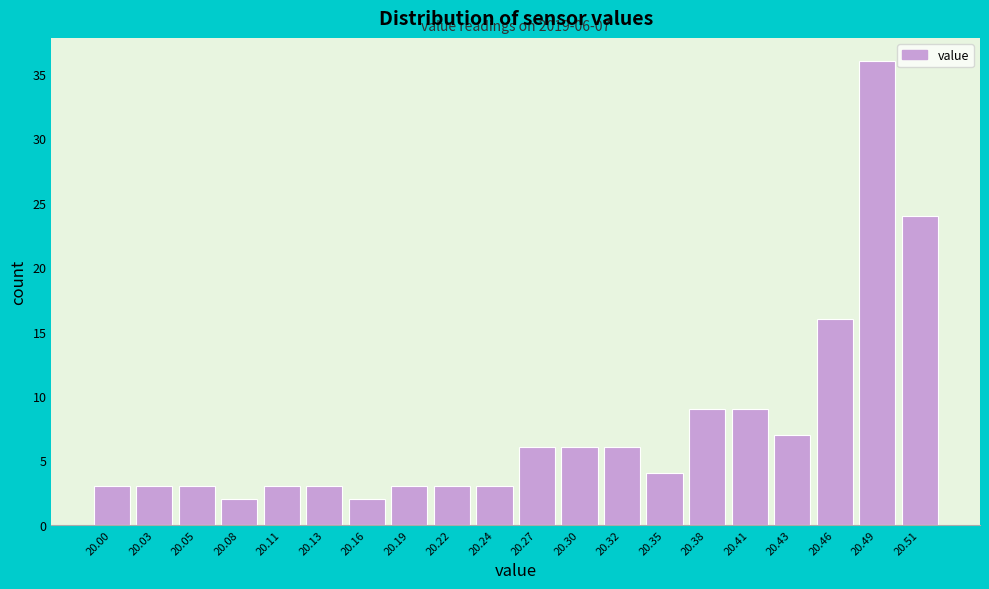

Reading right to left, what are all the values shown in this chart?

24	36	16	7	9	9	4	6	6	6	3	3	3	2	3	3	2	3	3	3